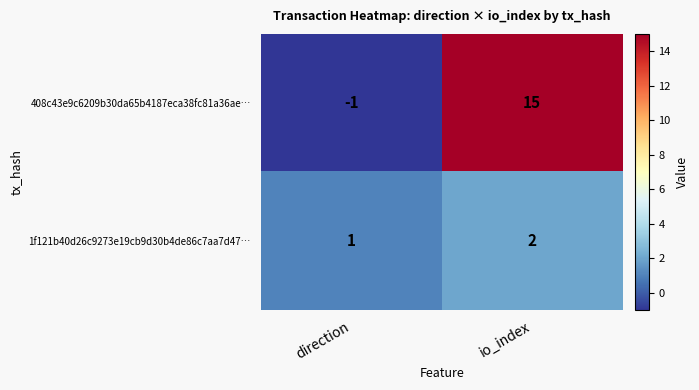

Reading right to left, transcribe all the data shown in this chart.

408c43e9c6209b30da65b4187eca38fc81a36ae…: io_index=15	direction=-1
1f121b40d26c9273e19cb9d30b4de86c7aa7d47…: io_index=2	direction=1